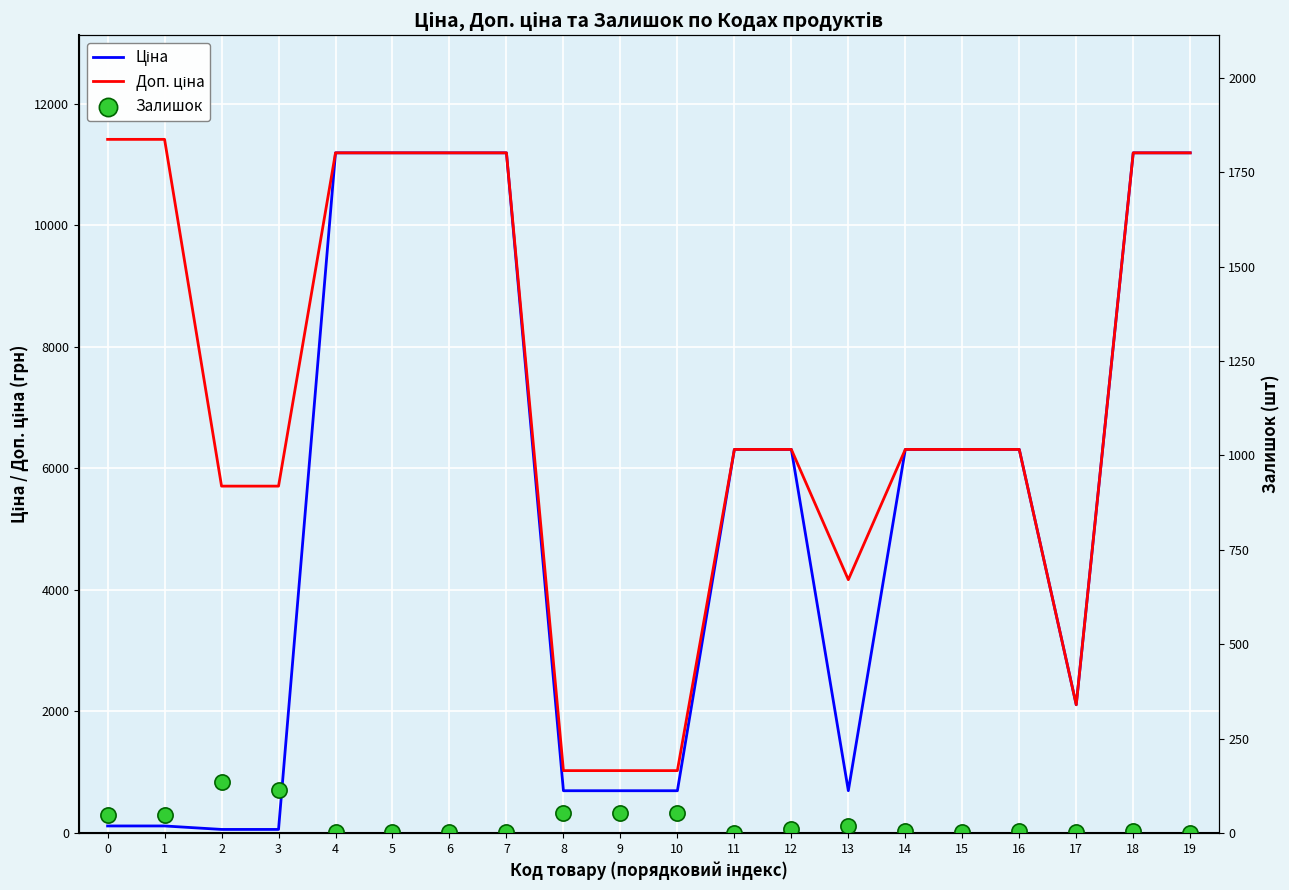

At which category is the sum across all series the highest?

18